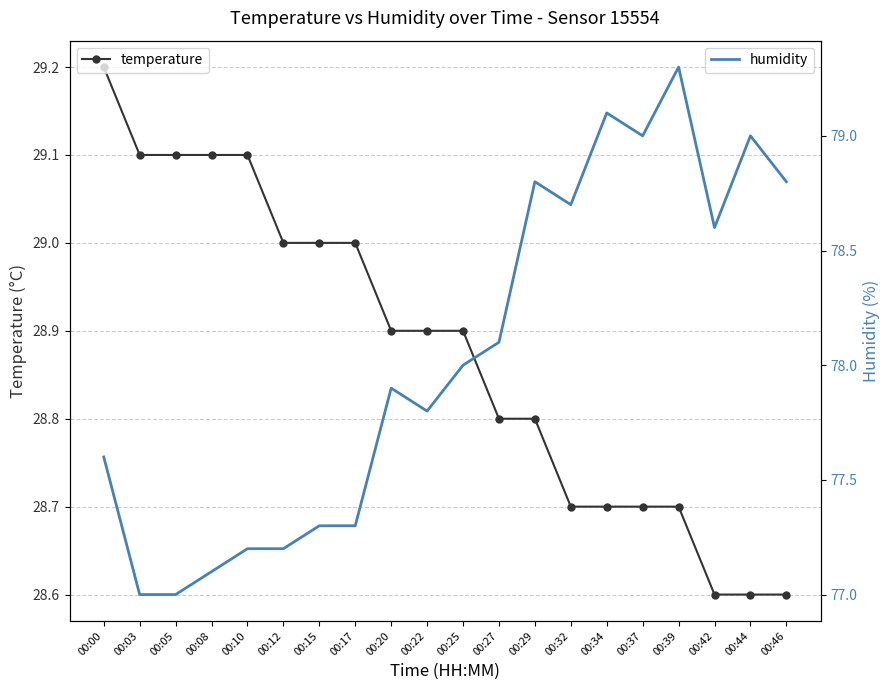

How many distinct data groups are displayed?

2